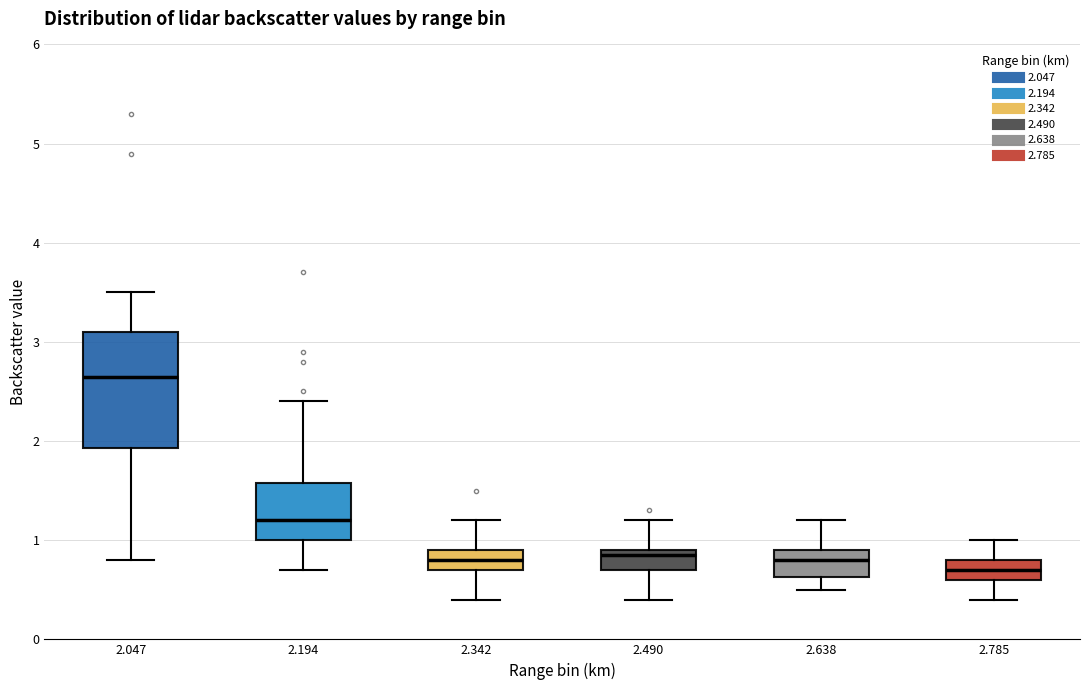

Comparing the boxes themselves (not the whiskers), which one is the tallest?

2.047